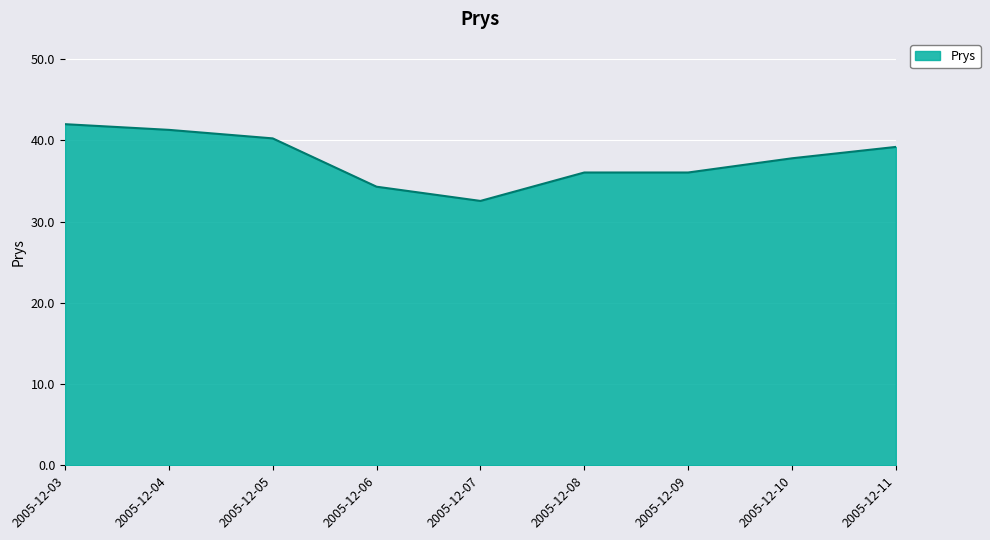

Approximately how many times larger is the value at 2005-12-08 compared to 2005-12-07?

1.1